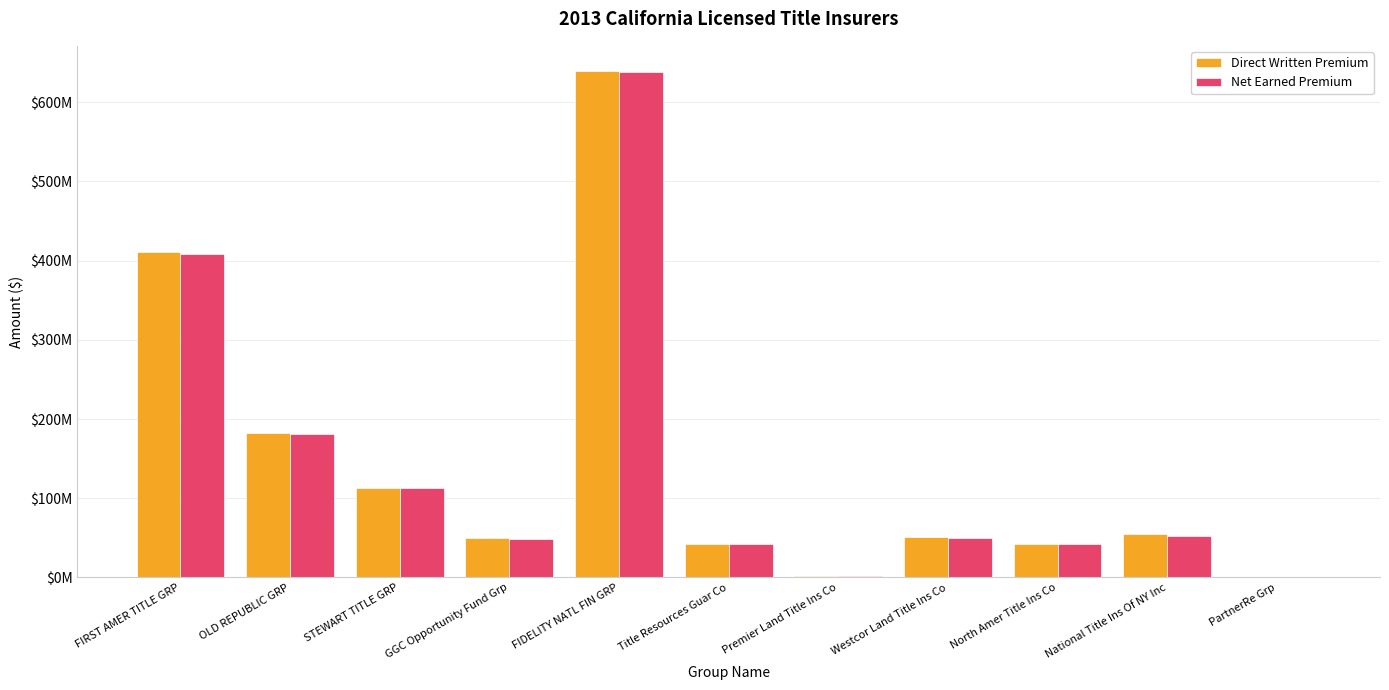

Does the chart contain stacked bars?

No